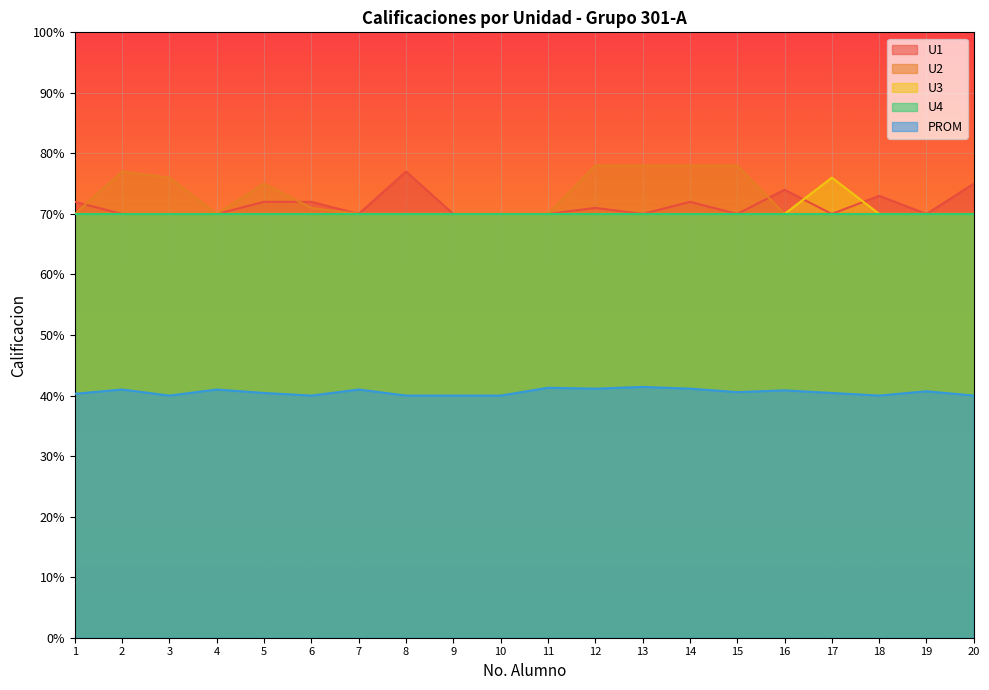

True or false: U3 has a value of 40.0 at 20.

False